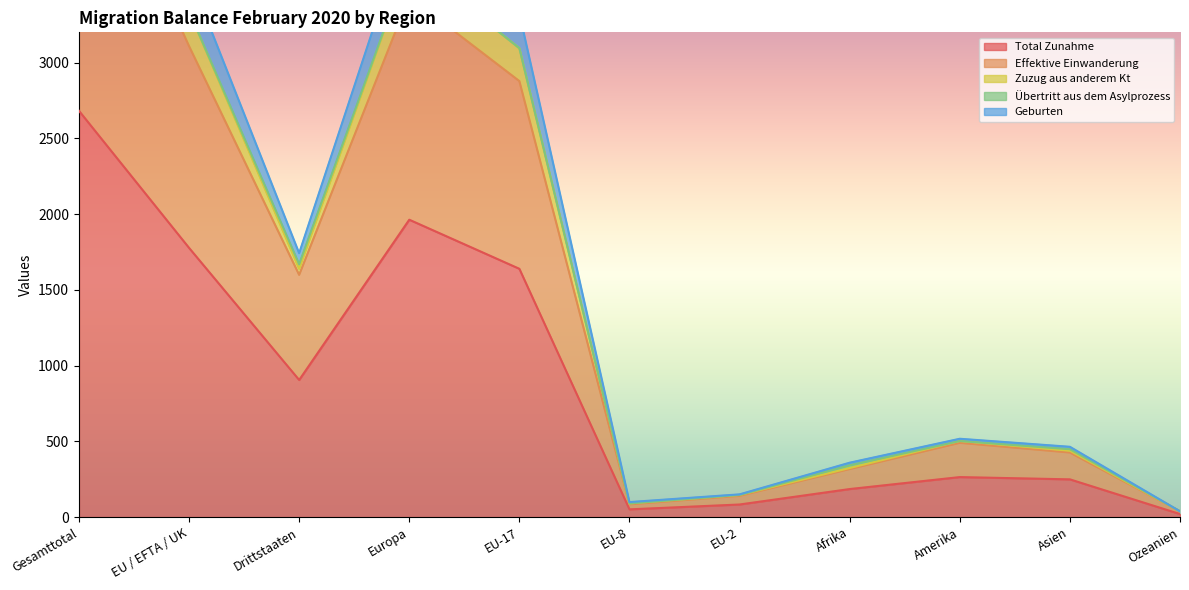

True or false: Total Zunahme has a value of 396 at Asien.

False